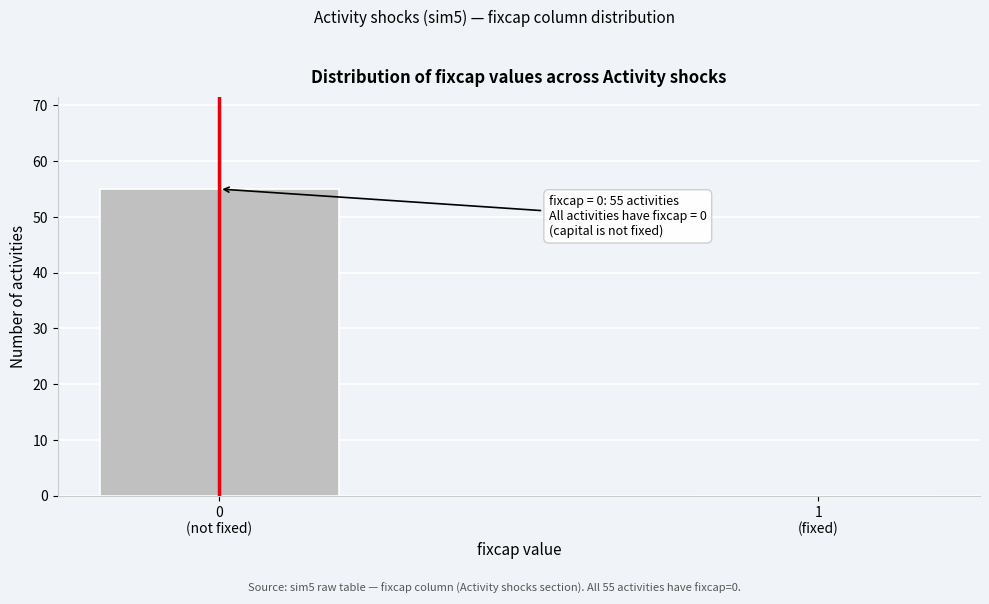

What is the greatest value displayed?

55